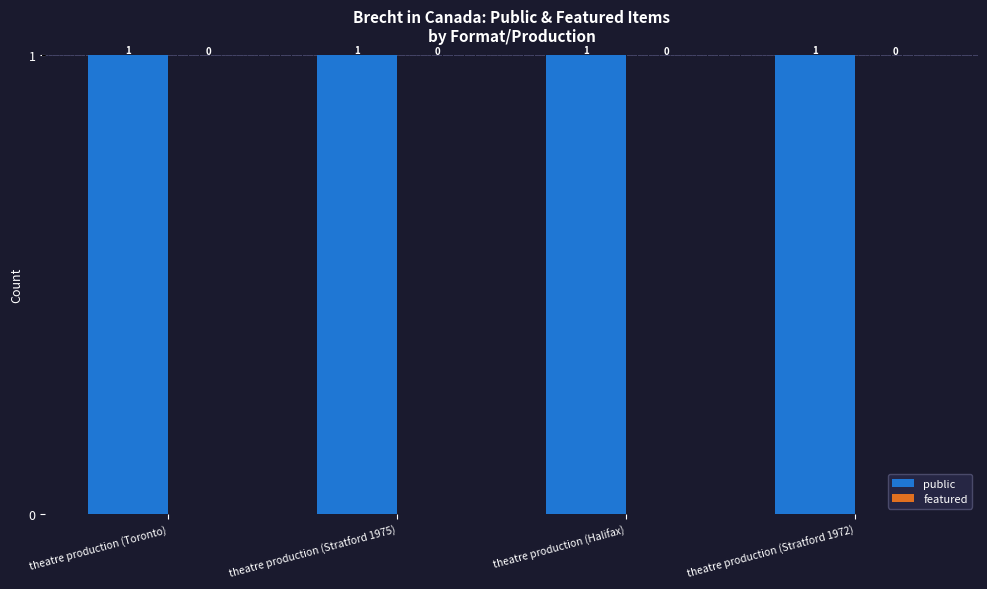

Which series has the widest spread of values?

public